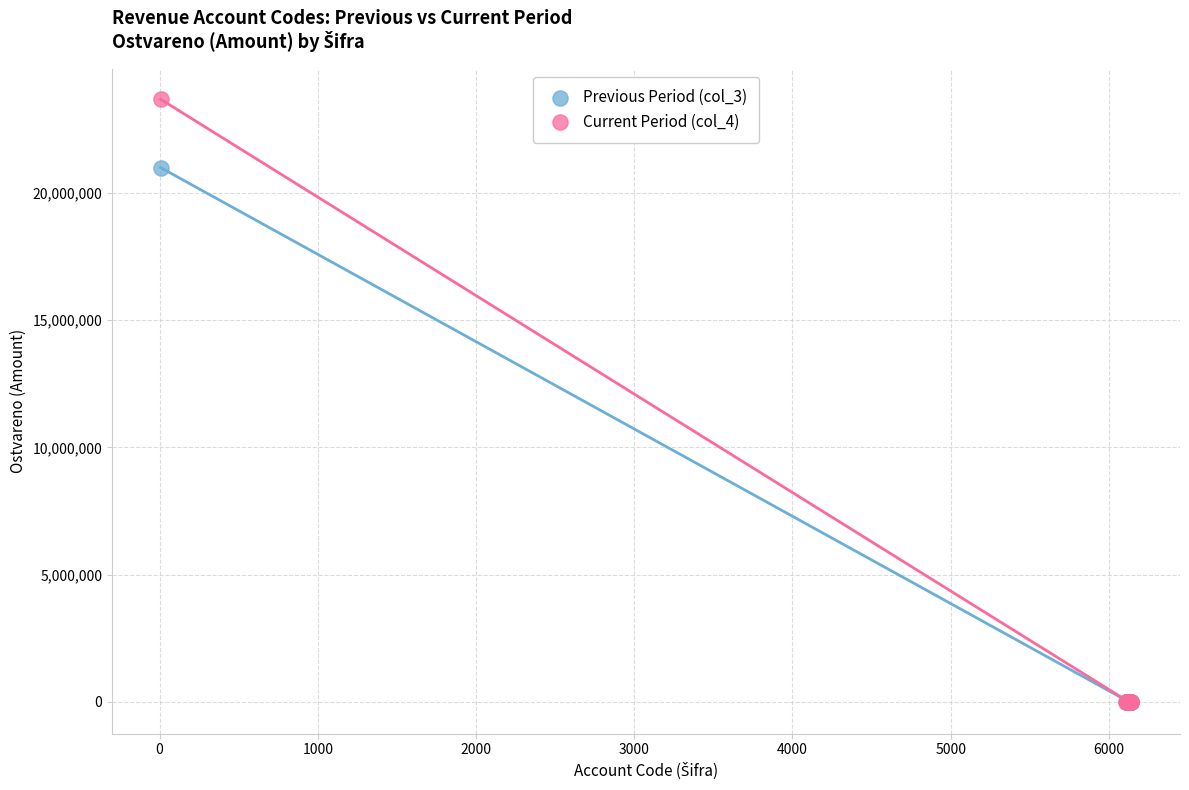

Across all series, what Y value is closest to 11844271?

21000862.0